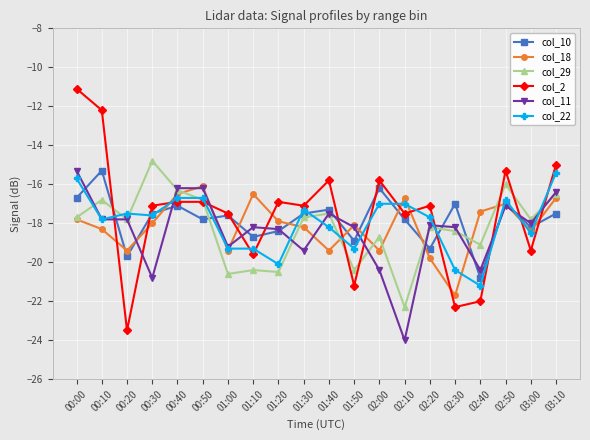

Which series has the widest spread of values?

col_2